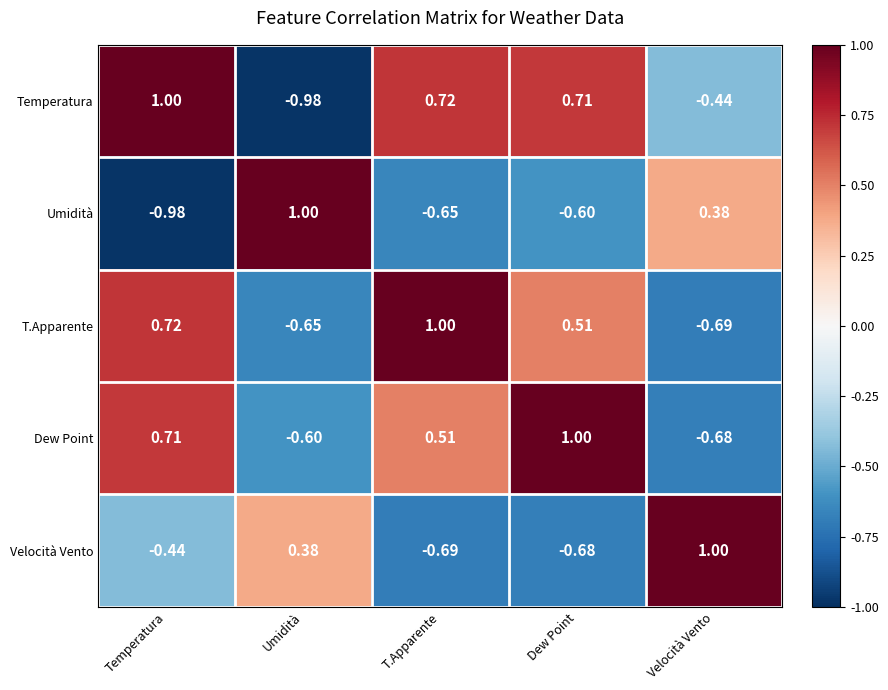

At how many categories does at least one series exceed 0?

5